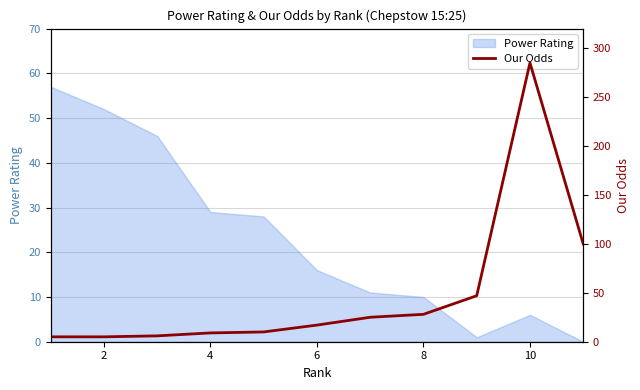

Reading left to right, what are all the values shown in this chart?

5	5	6	9	10	17	25	28	47	285	100